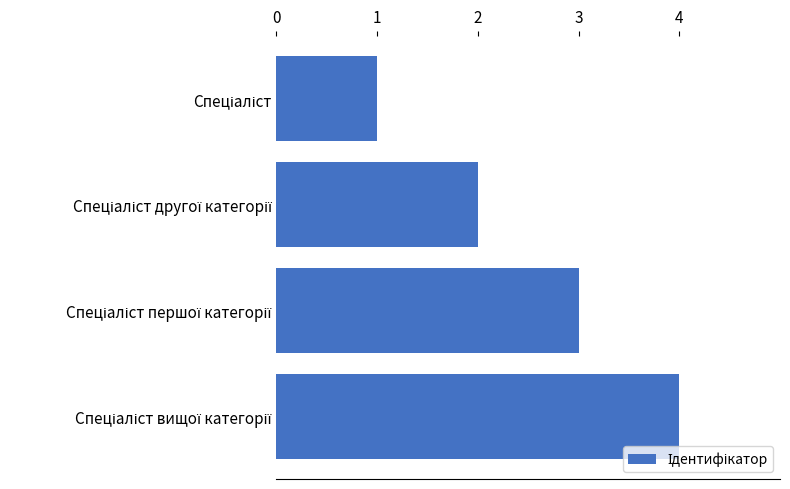

What is the difference between the maximum and minimum values?

3